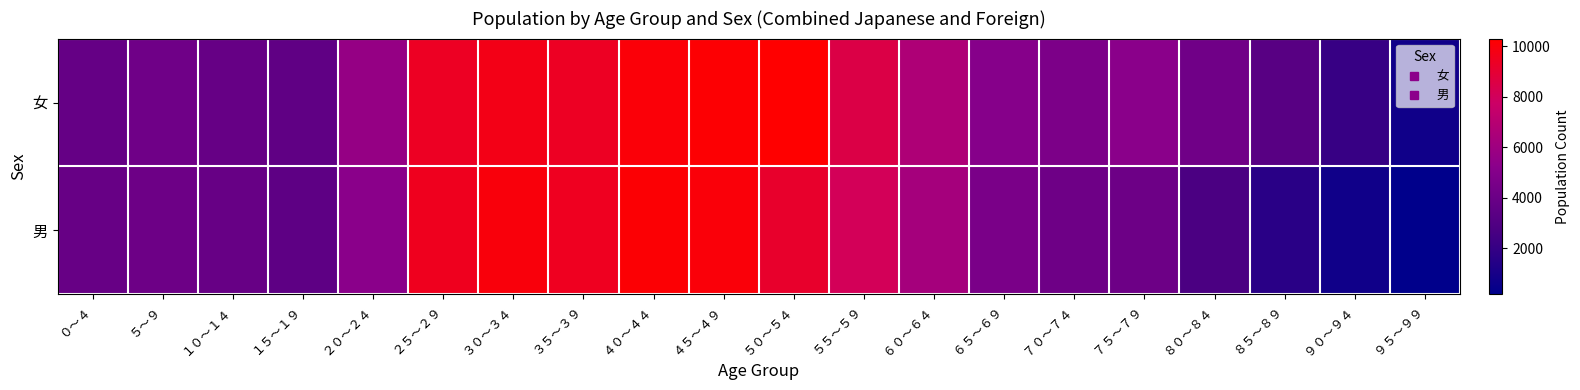

Rank the series by their average value, from lowest to highest.

男, 女